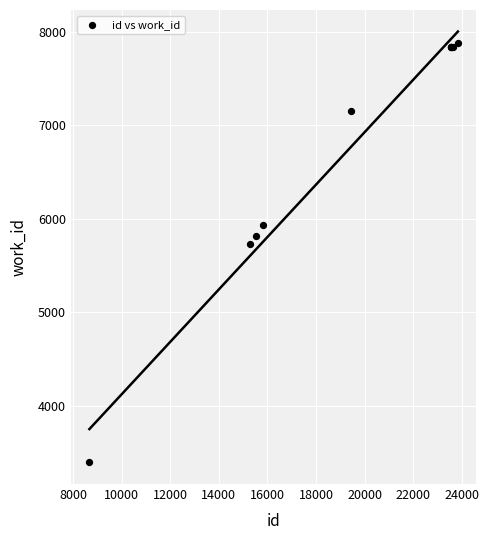

What Y value in the scatter plot is closest to 5635?

5732